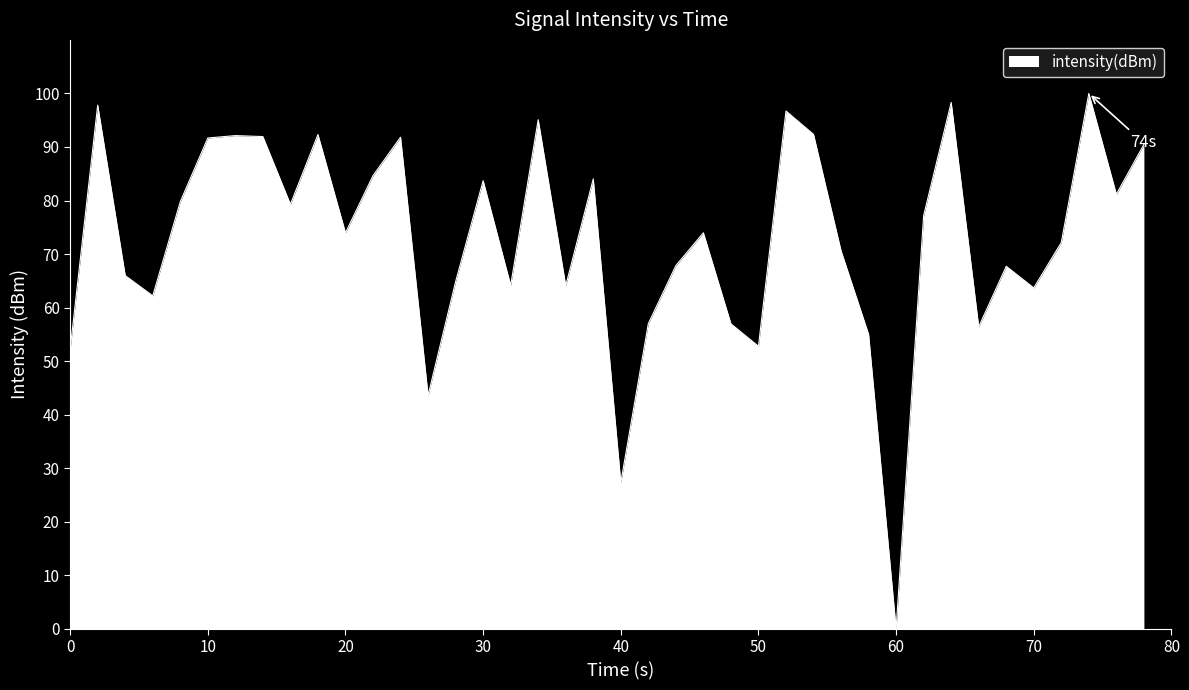

What is the maximum value shown in the chart?

100.0